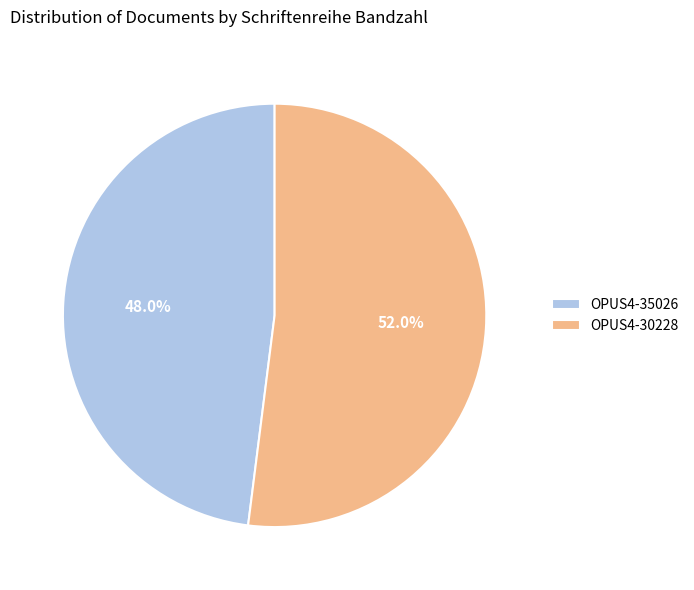

True or false: OPUS4-35026 accounts for 43% of the total.

False